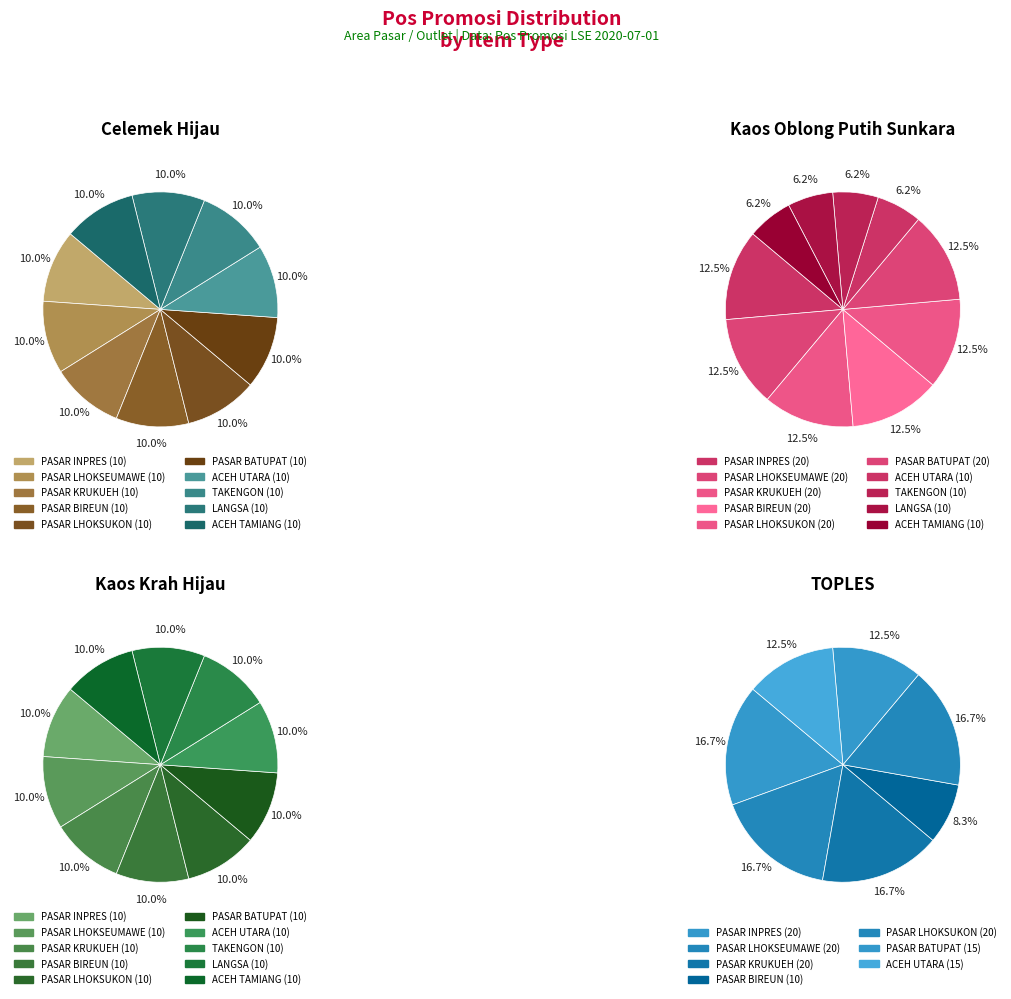

Is PASAR BATUPAT the majority of the pie?

No